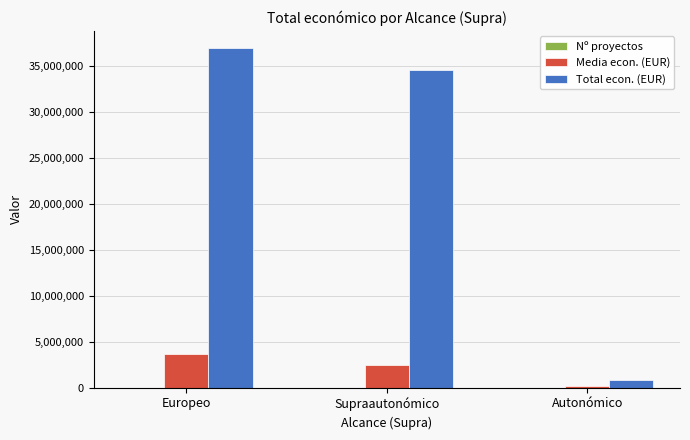

What is the maximum value shown in the chart?

36947742